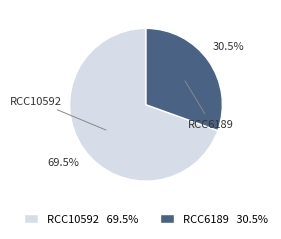

Combined, do RCC6189 and RCC10592 account for over 50%?

Yes